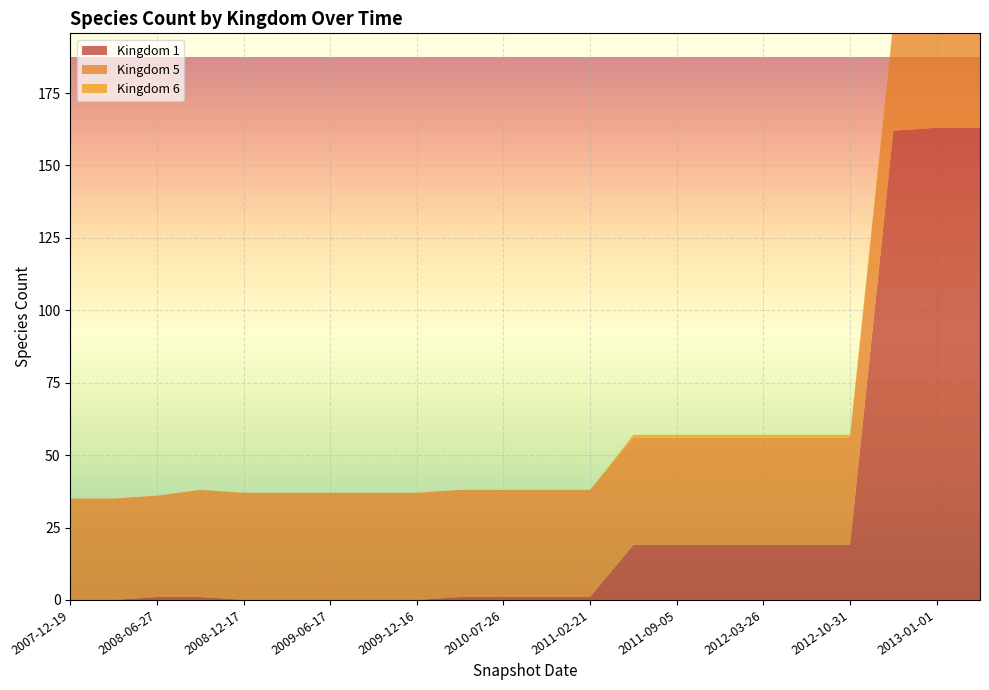

Reading left to right, transcribe all the data shown in this chart.

Kingdom 1: 2007-12-19=0	2008-04-01=0	2008-06-27=1	2008-10-10=1	2008-12-17=0	2009-04-06=0	2009-06-17=0	2009-09-25=0	2009-12-16=0	2010-04-01=1	2010-07-26=1	2010-11-17=1	2011-02-21=1	2011-06-10=19	2011-09-05=19	2012-01-18=19	2012-03-26=19	2012-07-13=19	2012-10-31=19	2012-12-11=162	2013-01-01=163	2013-06-01=163
Kingdom 5: 2007-12-19=35	2008-04-01=35	2008-06-27=35	2008-10-10=37	2008-12-17=37	2009-04-06=37	2009-06-17=37	2009-09-25=37	2009-12-16=37	2010-04-01=37	2010-07-26=37	2010-11-17=37	2011-02-21=37	2011-06-10=37	2011-09-05=37	2012-01-18=37	2012-03-26=37	2012-07-13=37	2012-10-31=37	2012-12-11=37	2013-01-01=37	2013-06-01=37
Kingdom 6: 2007-12-19=0	2008-04-01=0	2008-06-27=0	2008-10-10=0	2008-12-17=0	2009-04-06=0	2009-06-17=0	2009-09-25=0	2009-12-16=0	2010-04-01=0	2010-07-26=0	2010-11-17=0	2011-02-21=0	2011-06-10=1	2011-09-05=1	2012-01-18=1	2012-03-26=1	2012-07-13=1	2012-10-31=1	2012-12-11=1	2013-01-01=1	2013-06-01=1